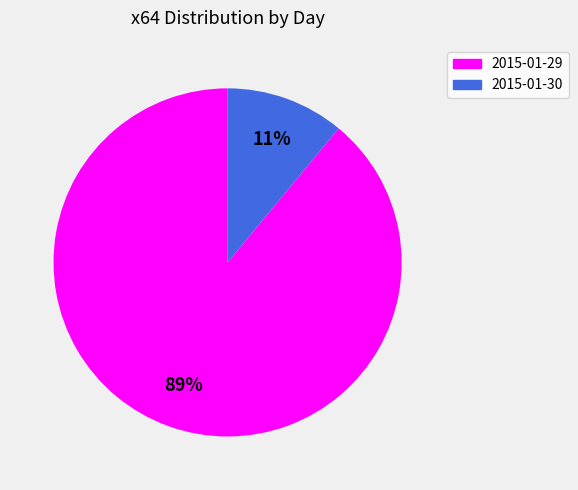

Does any single category account for the majority?

Yes